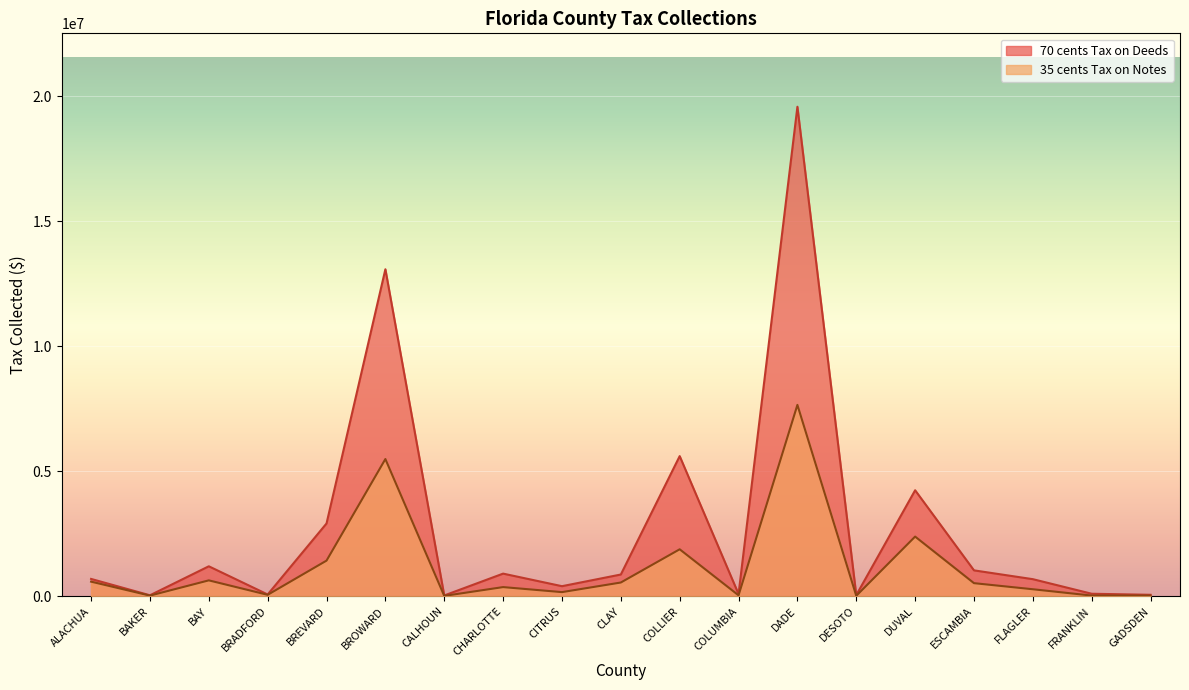

The value of 70 cents Tax on Deeds at CITRUS is 400081.5. True or false?

True